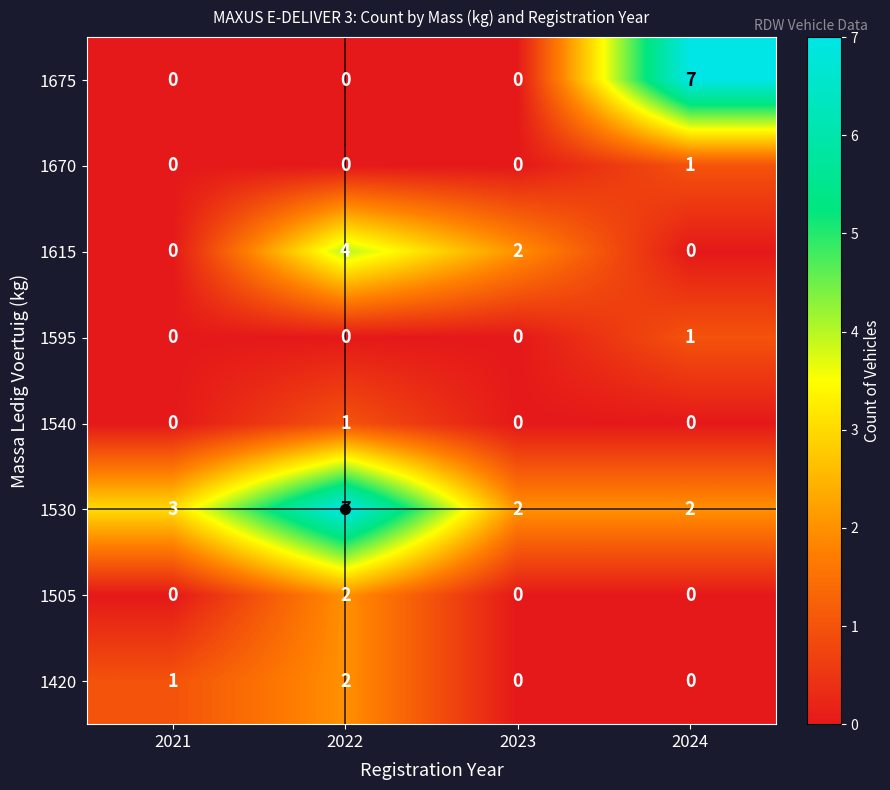

What is the spread (max minus min) of values at 2024?

7